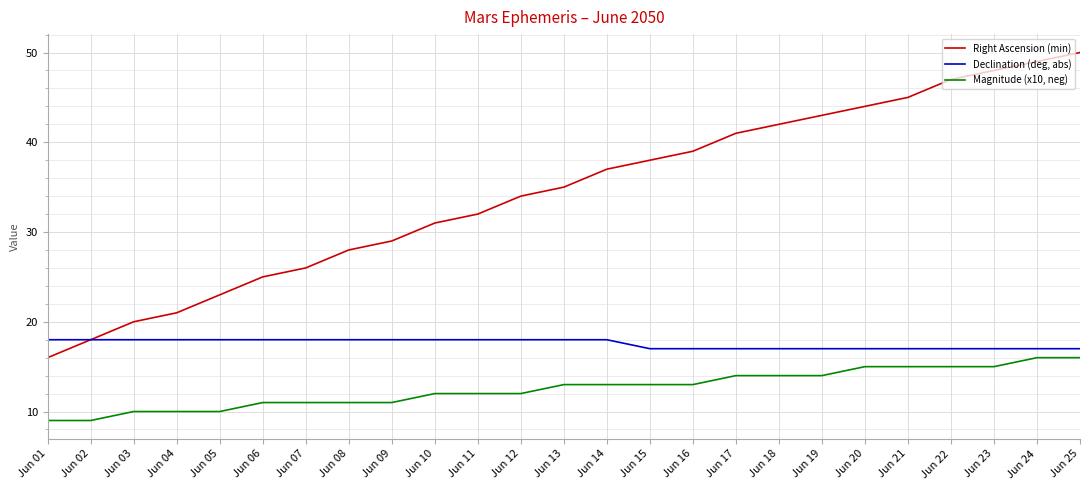

What are all the series names shown in the legend?

Right Ascension (min), Declination (deg, abs), Magnitude (x10, neg)